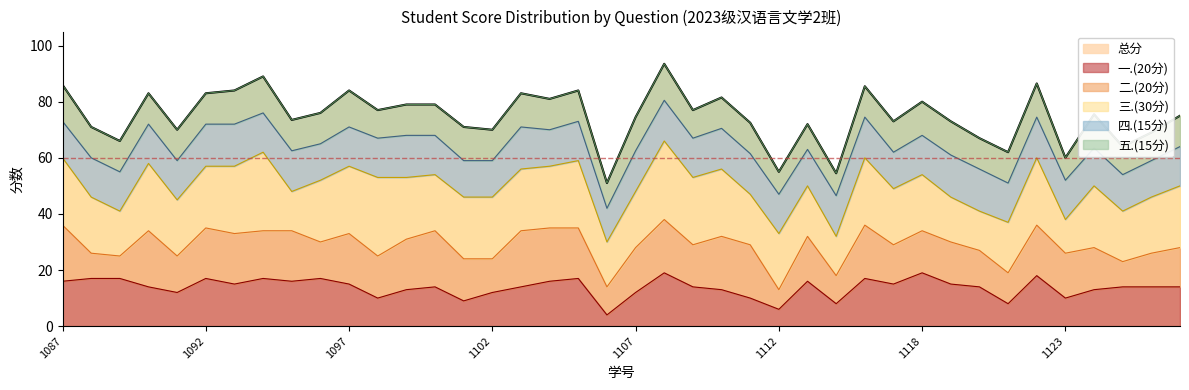

True or false: 总分 and 五.(15分) cross at least once.

False